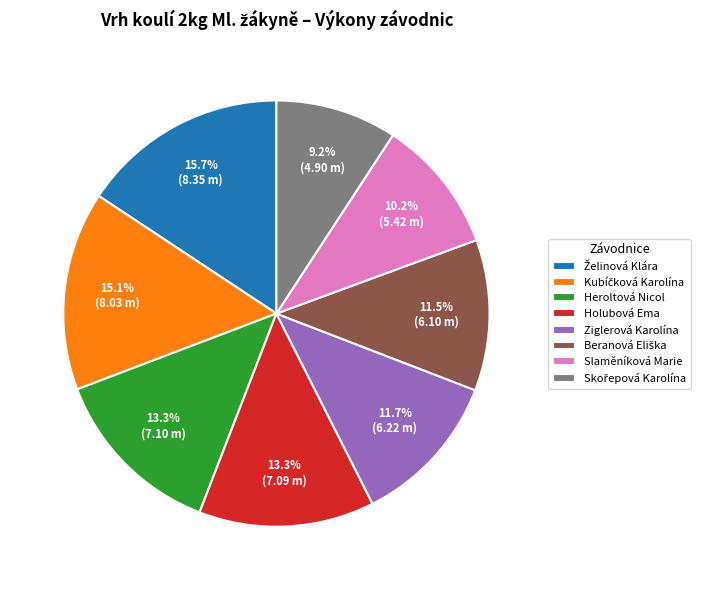

To the nearest percent, what portion does Ziglerová Karolína represent?

12%